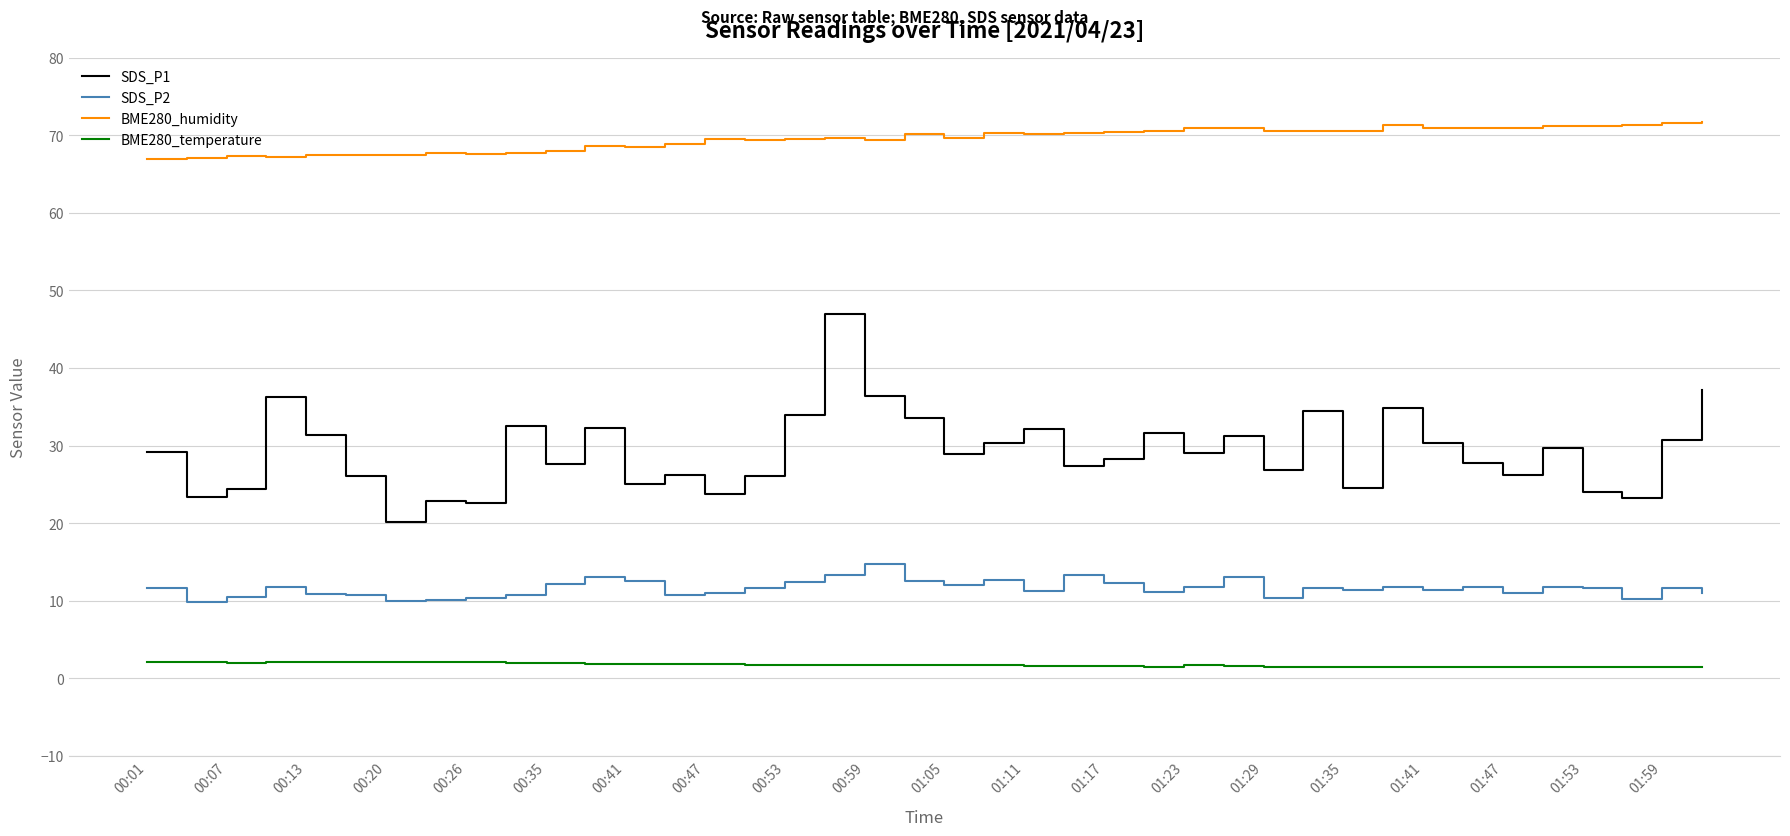

What is the difference between the second highest and second lowest values in the SDS_P1 series?

14.5